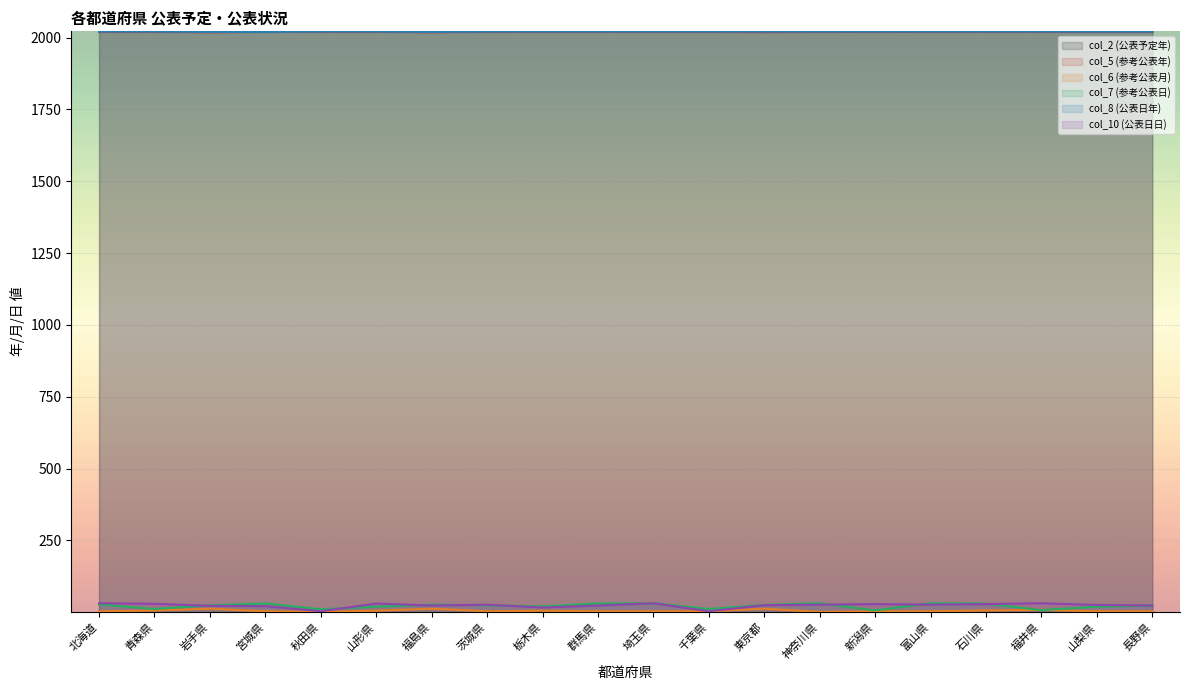

What is the label of the 14th point from the right?

福島県